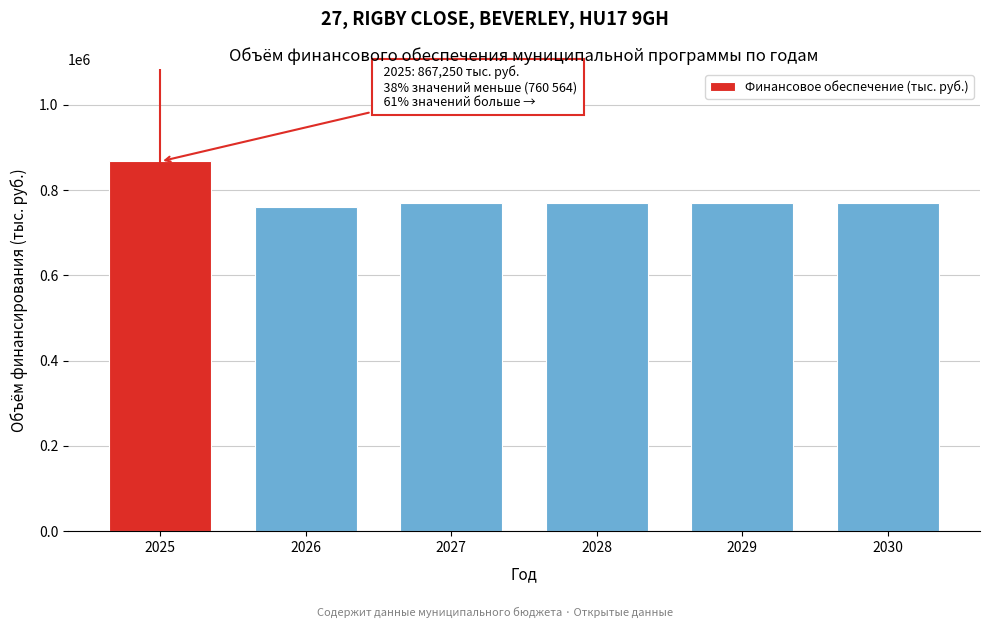

Reading left to right, extract all data points from this chart.

867250	760564	769473	769473	769473	769473